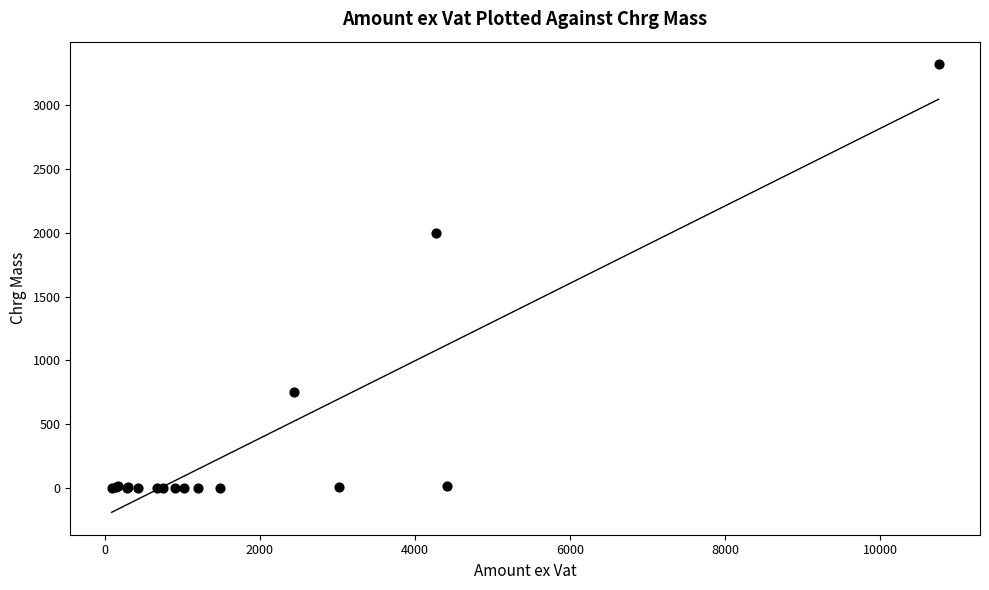

What Y value in the scatter plot is closest to 1660?

2000.0